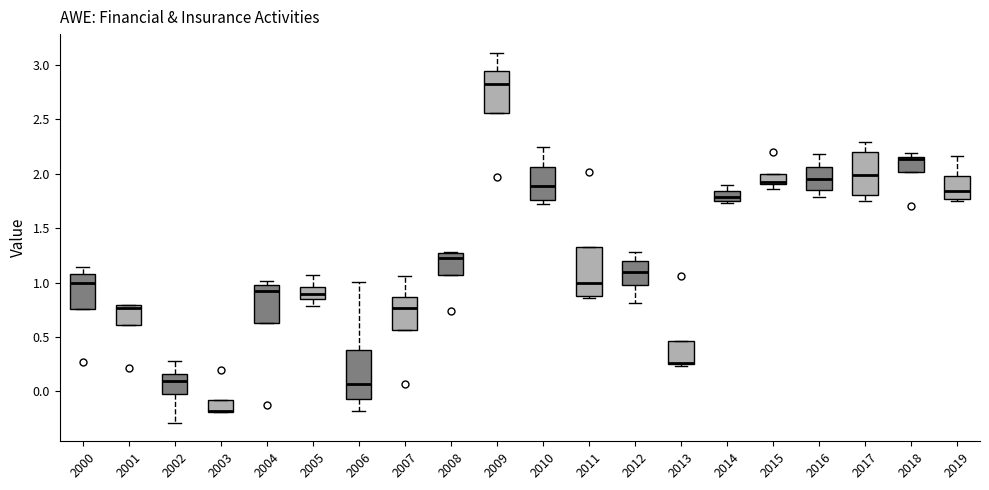

Reading left to right, transcribe this box plot: for each box, give where its median line is, the range the box spans, and where its two whiskers end, as read against the y-axis. The values are not printed on the chart, so give them approximately, as read against the axis.

2000: median 1.00, box 0.75 to 1.10, whiskers 0.75 to 1.15
2001: median 0.75, box 0.60 to 0.80, whiskers 0.60 to 0.80
2002: median 0.10, box -0.05 to 0.15, whiskers -0.30 to 0.30
2003: median -0.20 (drawn on the box's lower edge), box -0.20 to -0.10, whiskers -0.20 to -0.10
2004: median 0.90, box 0.65 to 0.95, whiskers 0.65 to 1.00
2005: median 0.90, box 0.85 to 0.95, whiskers 0.80 to 1.05
2006: median 0.05, box -0.05 to 0.40, whiskers -0.20 to 1.00
2007: median 0.75, box 0.55 to 0.85, whiskers 0.55 to 1.05
2008: median 1.25 (just below the box's upper edge), box 1.05 to 1.25, whiskers 1.05 to 1.30
2009: median 2.80, box 2.55 to 2.95, whiskers 2.55 to 3.10
2010: median 1.90, box 1.75 to 2.05, whiskers 1.70 to 2.25
2011: median 1.00, box 0.90 to 1.35, whiskers 0.85 to 1.35
2012: median 1.10, box 0.95 to 1.20, whiskers 0.80 to 1.30
2013: median 0.25 (drawn on the box's lower edge), box 0.25 to 0.45, whiskers 0.25 to 0.45
2014: median 1.80, box 1.75 to 1.85, whiskers 1.75 (just below the box's lower edge) to 1.90
2015: median 1.90 (just above the box's lower edge), box 1.90 to 2.00, whiskers 1.85 to 2.00
2016: median 1.95, box 1.85 to 2.05, whiskers 1.80 to 2.20
2017: median 2.00, box 1.80 to 2.20, whiskers 1.75 to 2.30
2018: median 2.15 (just below the box's upper edge), box 2.00 to 2.15, whiskers 2.00 to 2.20
2019: median 1.85, box 1.75 to 2.00, whiskers 1.75 (just below the box's lower edge) to 2.15